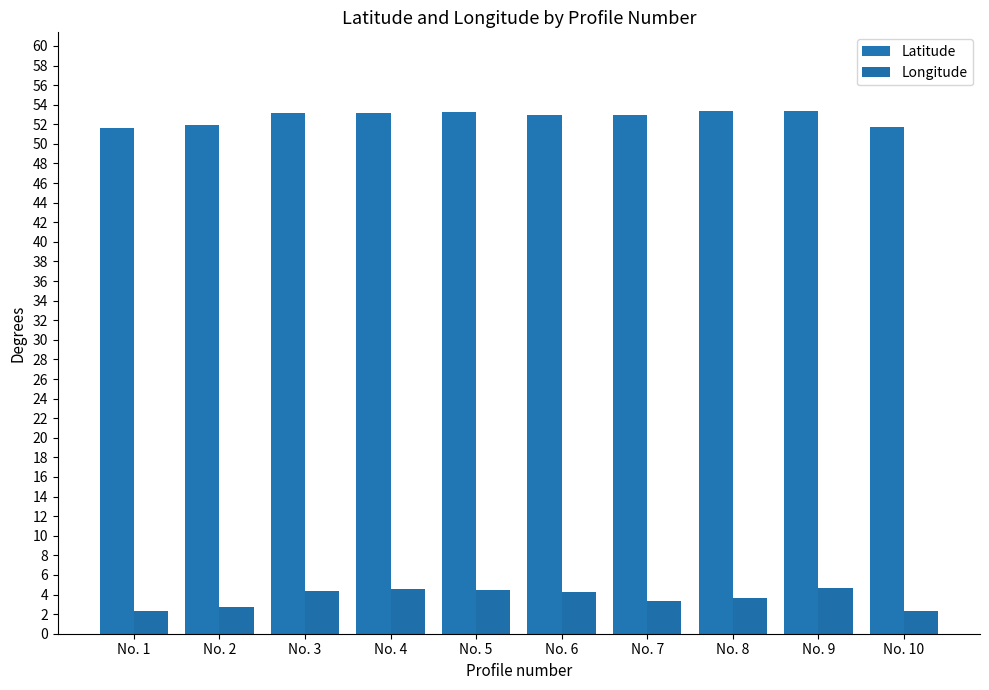

The value of Longitude at No. 8 is 3.6. True or false?

True